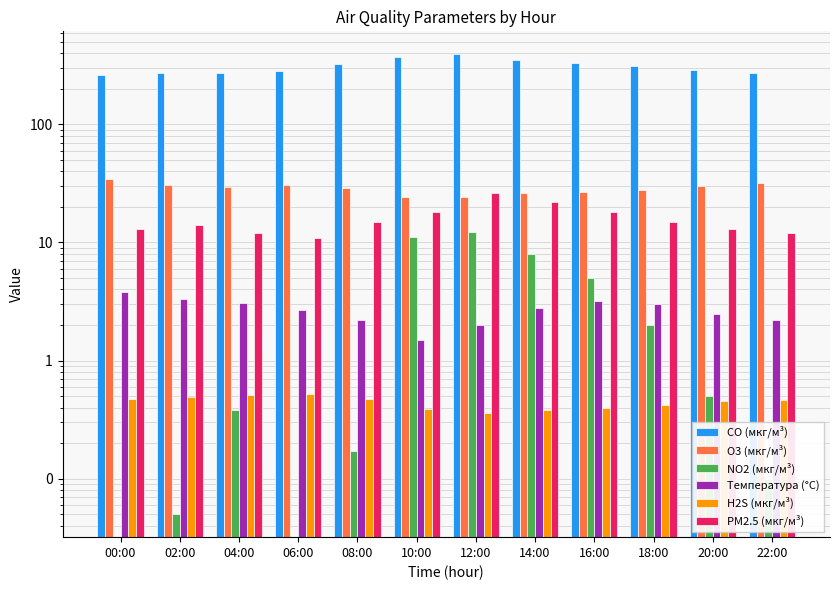

The value of CO (мкг/м³) at 00:00 is 468.7. True or false?

False